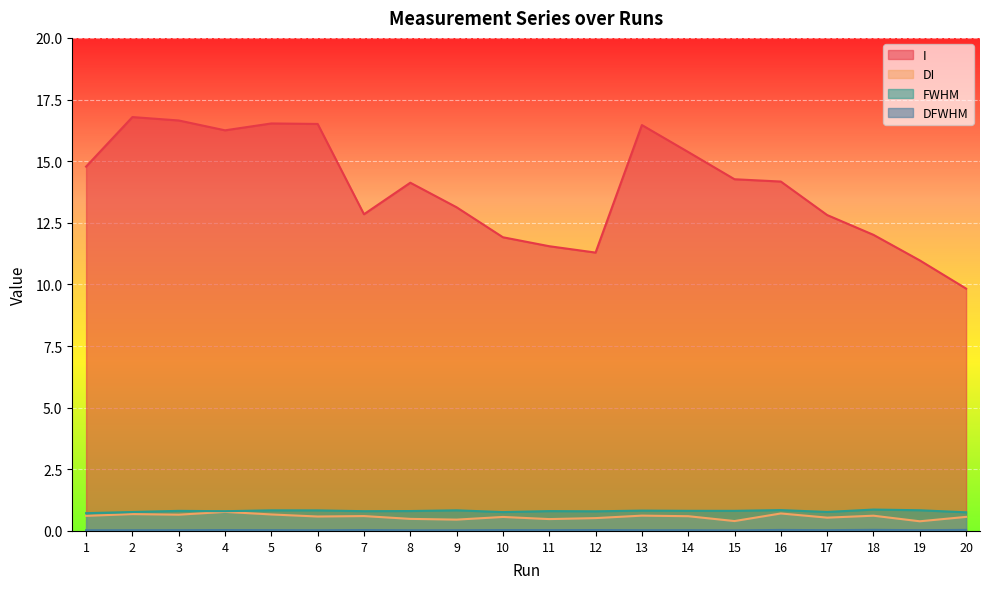

Which category has the lowest value across all series?

15